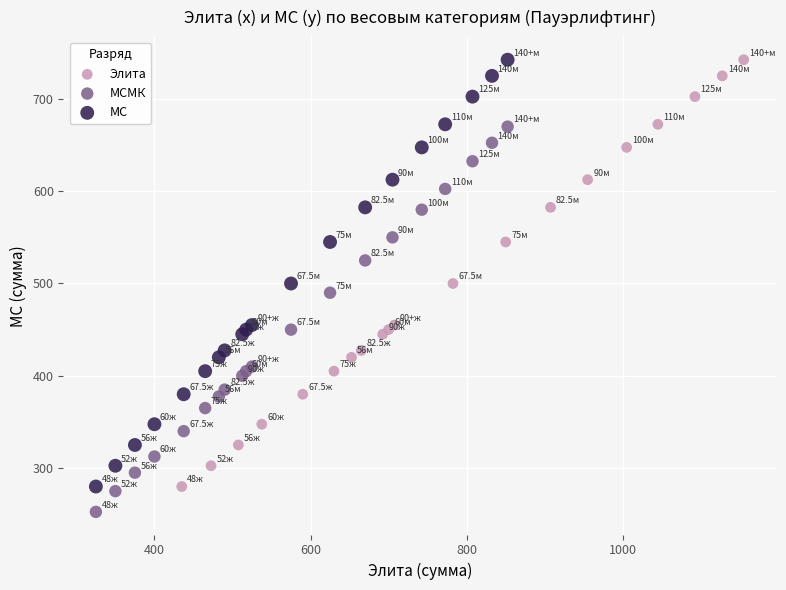

Which series reaches the minimum Y coordinate?

МСМК